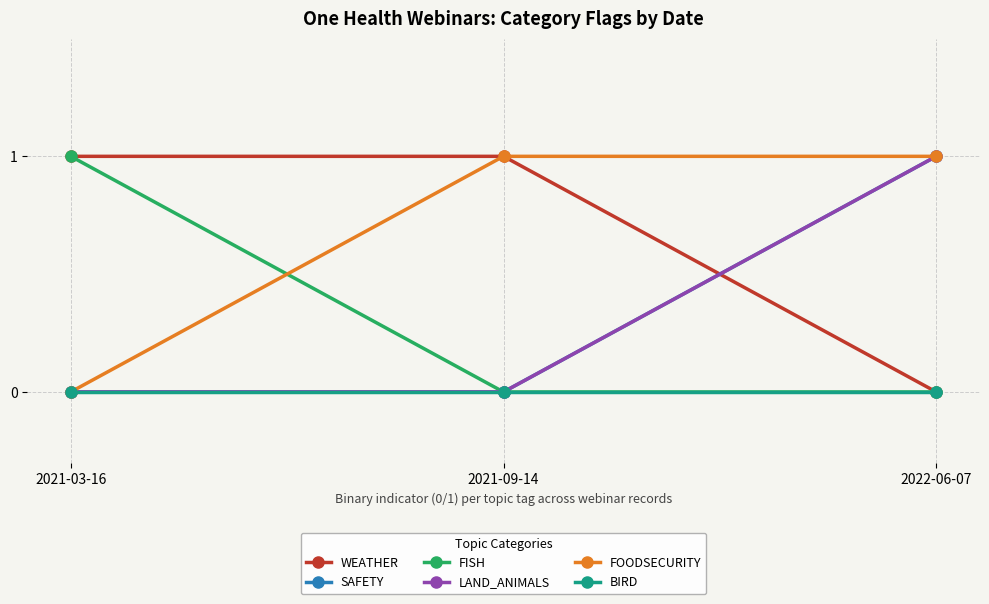

Is this an area chart (filled region under the line)?

No